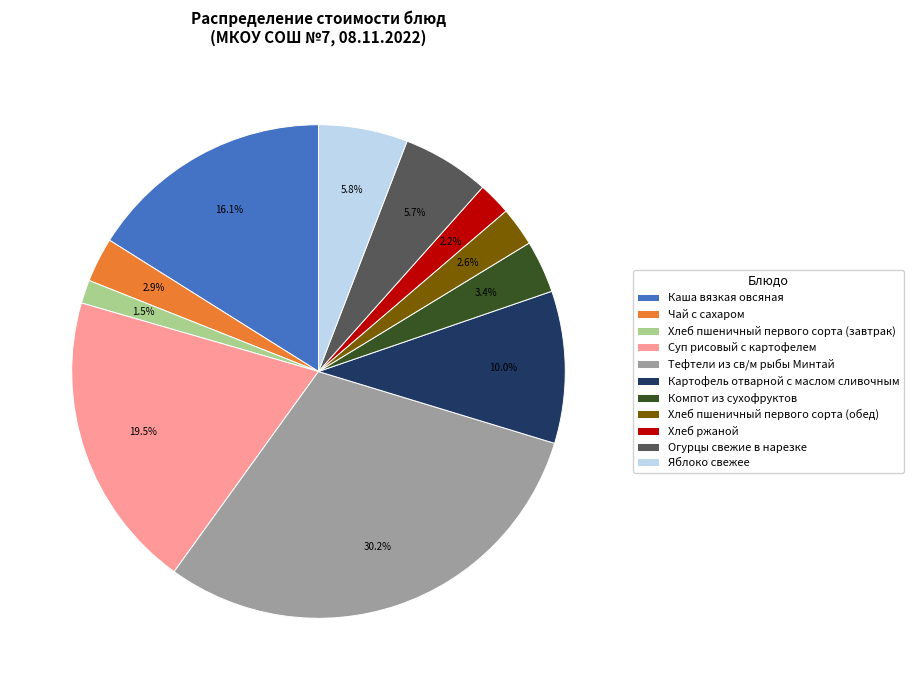

Which slice is the smallest?

Хлеб пшеничный первого сорта (завтрак)